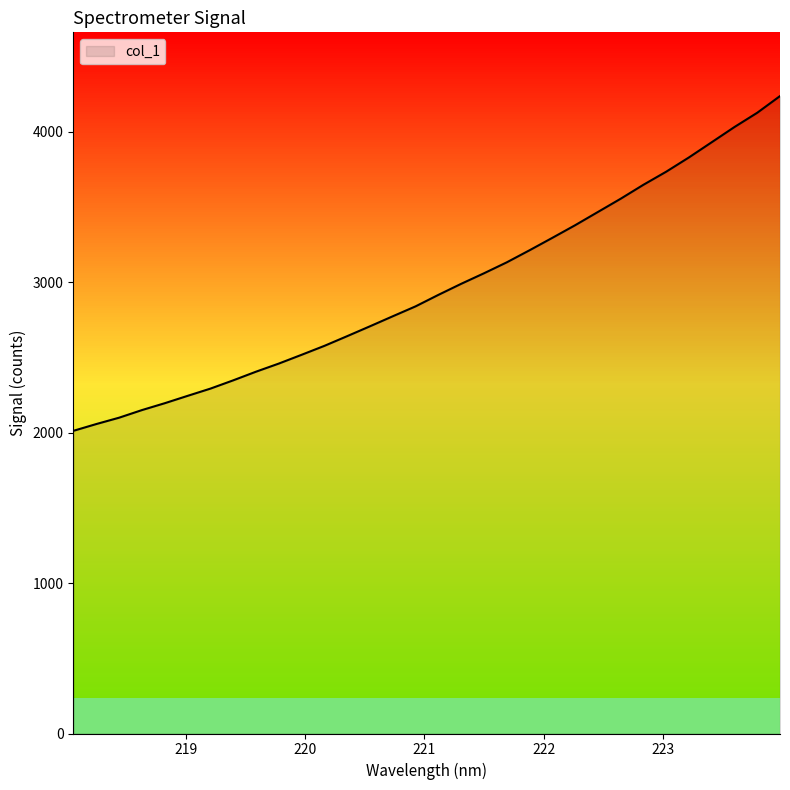

True or false: the data has more than 1 interior local peaks.

False